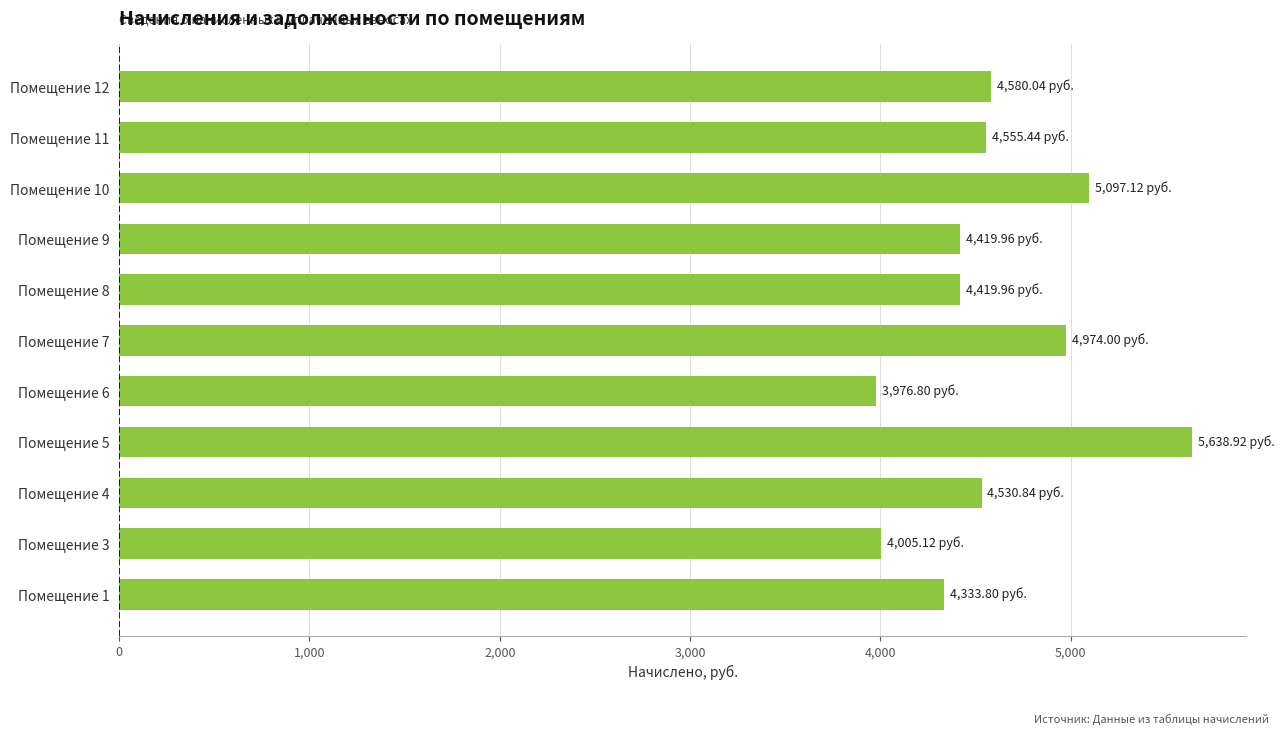

What is the sum of all values?

50532.0